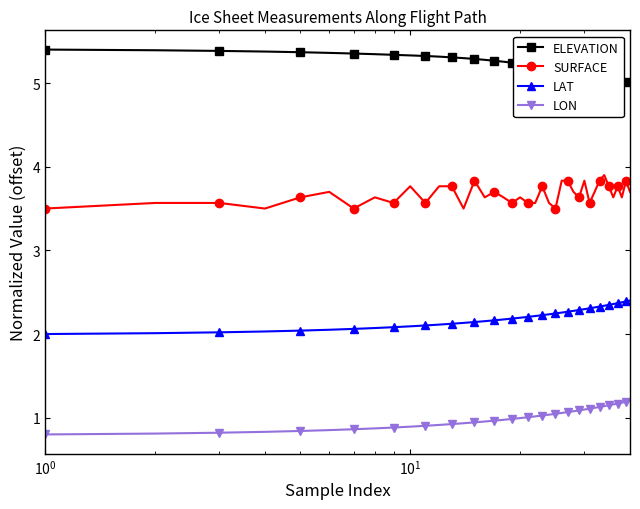

True or false: LON and SURFACE cross at least once.

False